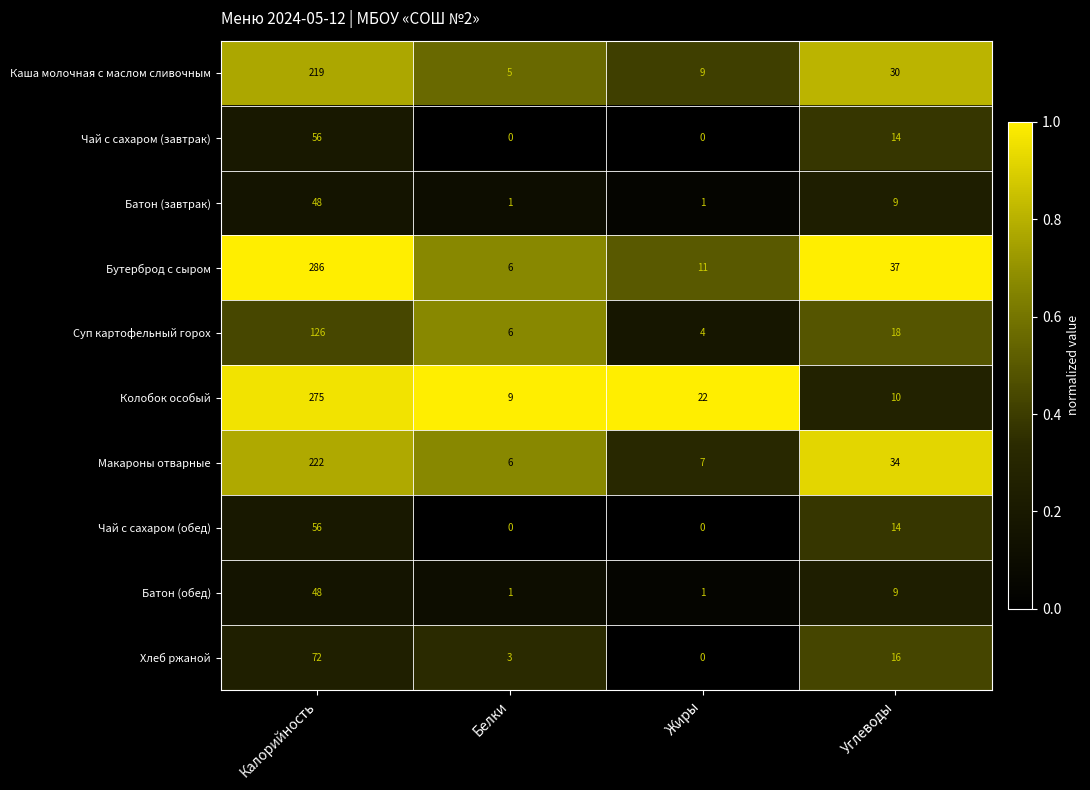

Which series has the widest spread of values?

Бутерброд с сыром